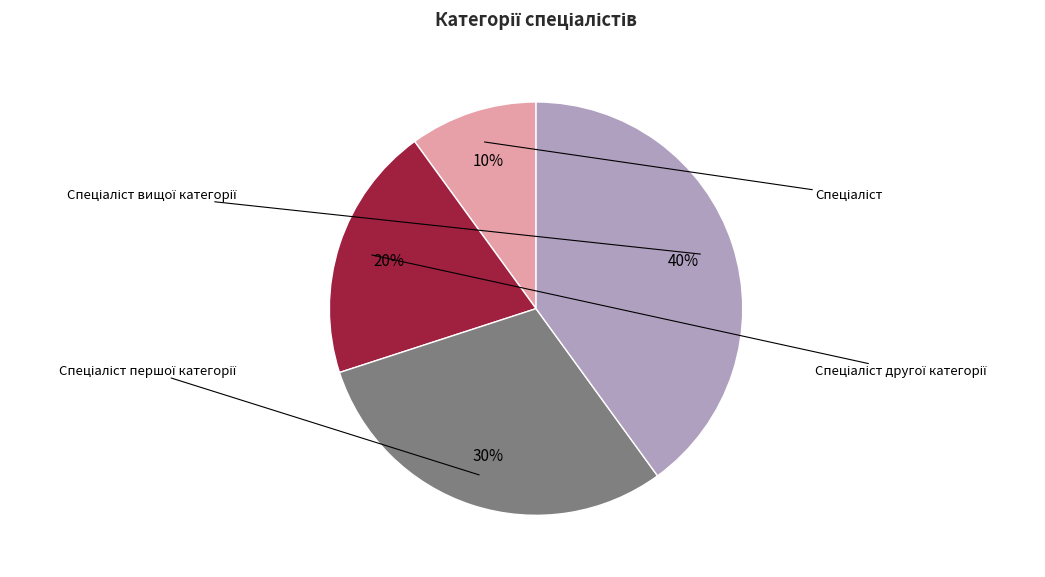

Rank the categories by value from highest to lowest.

Спеціаліст вищої категорії, Спеціаліст першої категорії, Спеціаліст другої категорії, Спеціаліст